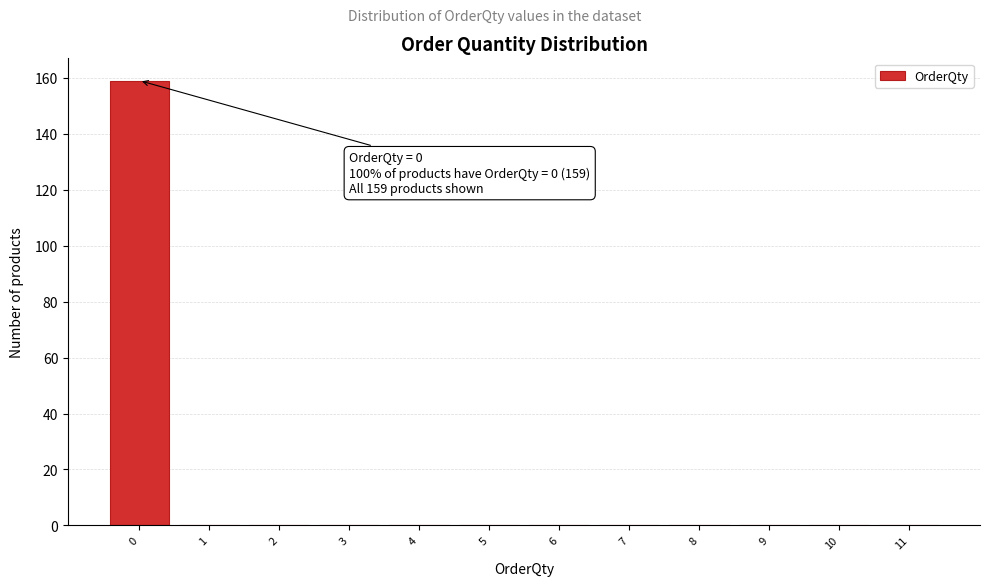

Which range on the x-axis has the tallest bar?

-0.5 to 0.5